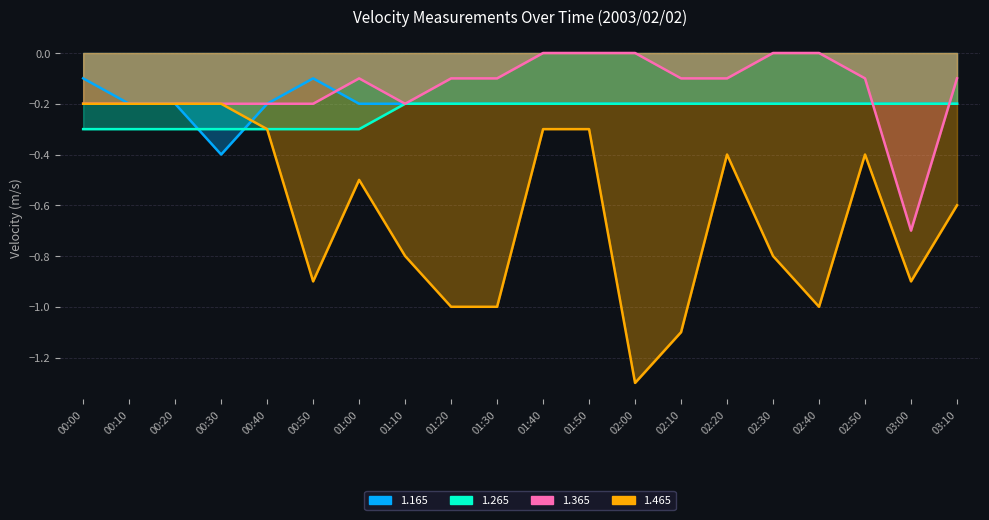

What is the difference between the highest and lowest values at 00:00?

0.2